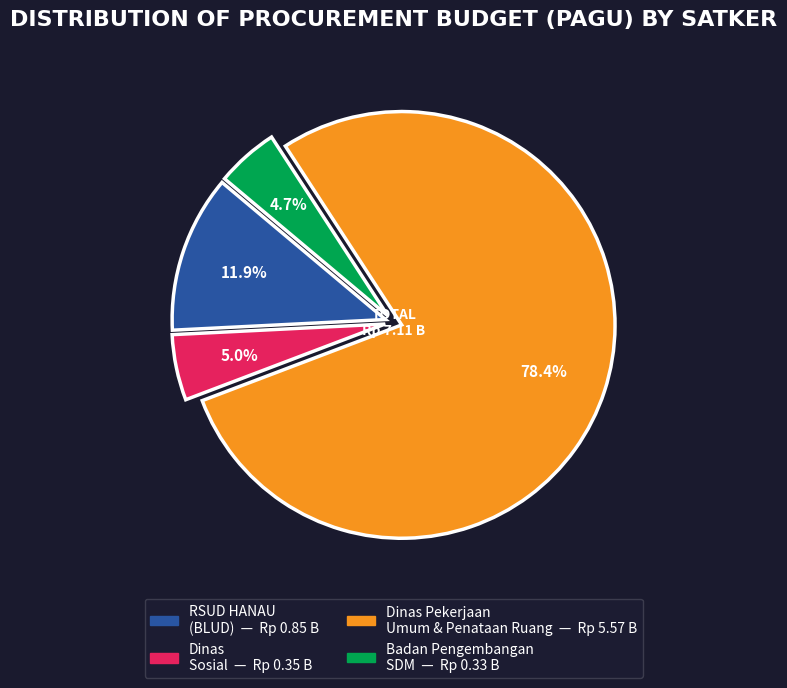

Is there any slice that represents more than half of the pie?

Yes